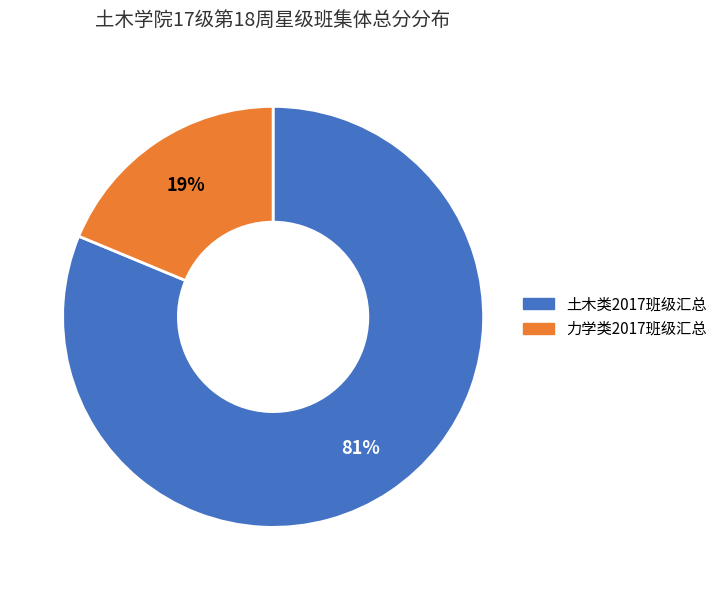

Is there a majority slice in this chart?

Yes